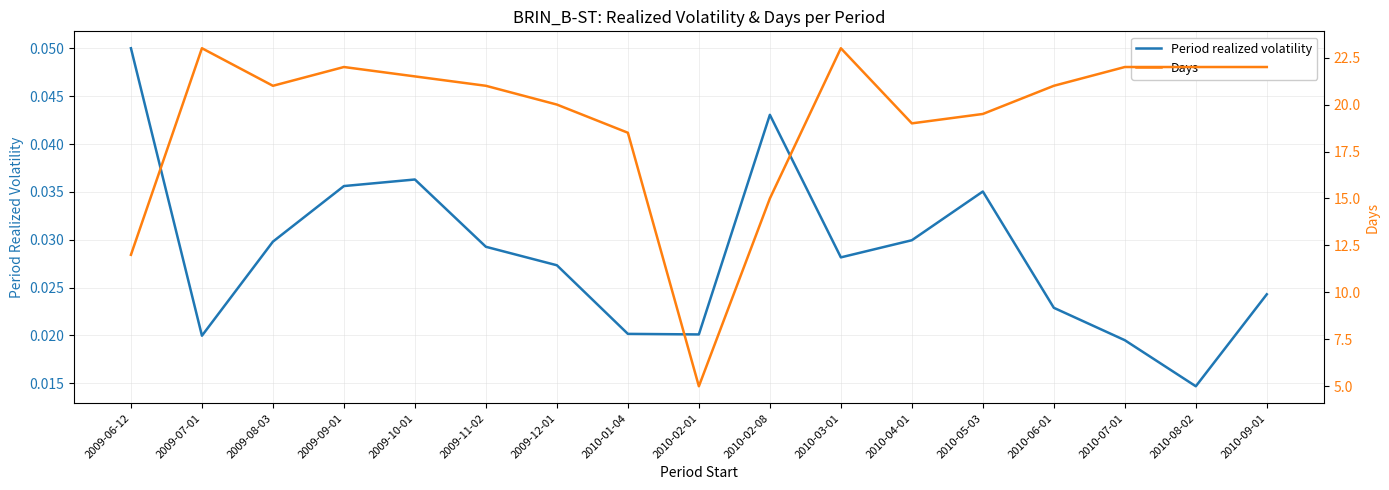

The value of Days at 2010-07-01 is 8.9. True or false?

False